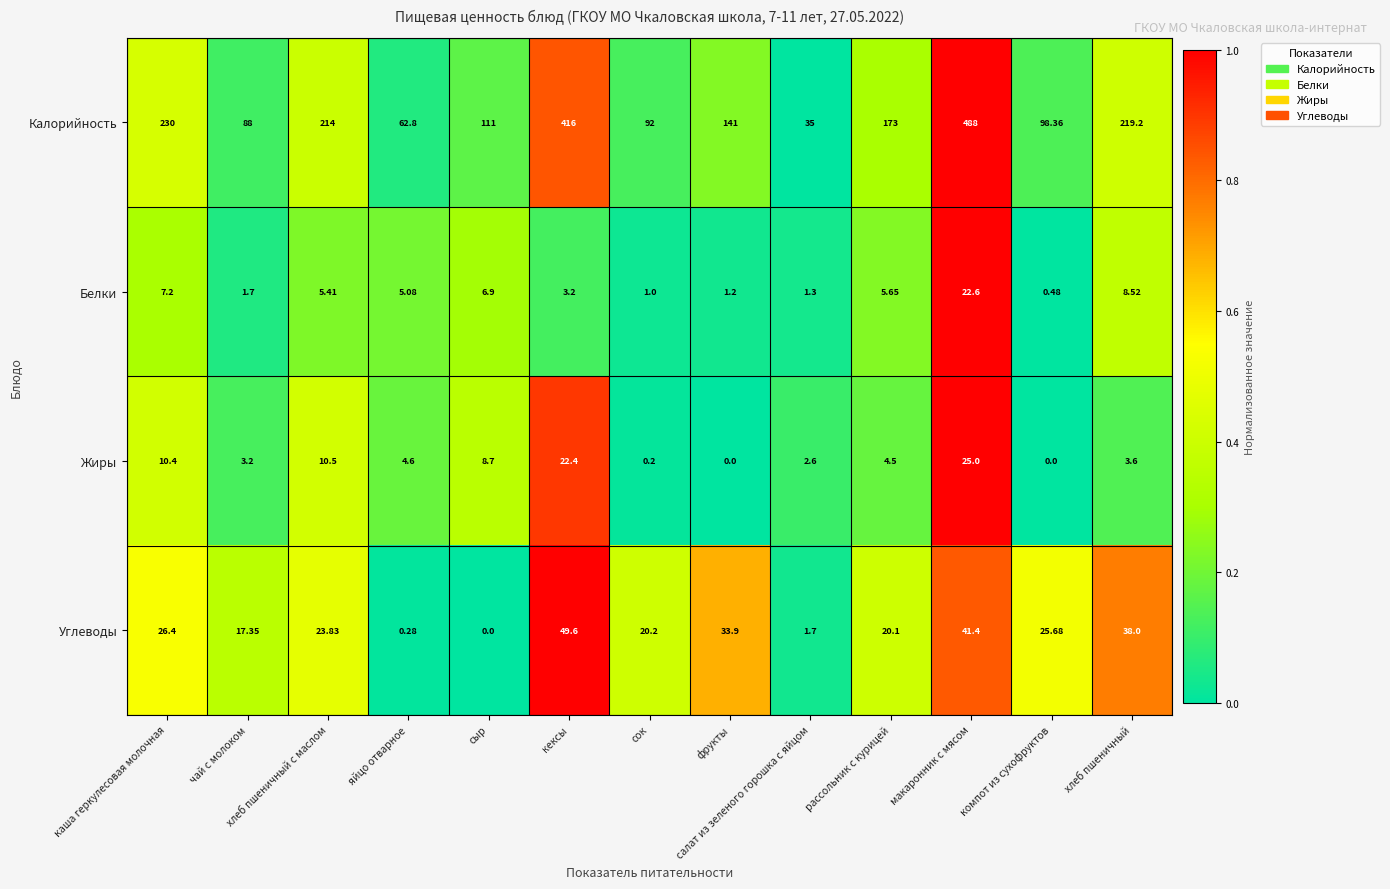

At which label is Белки closest to 11?

хлеб пшеничный